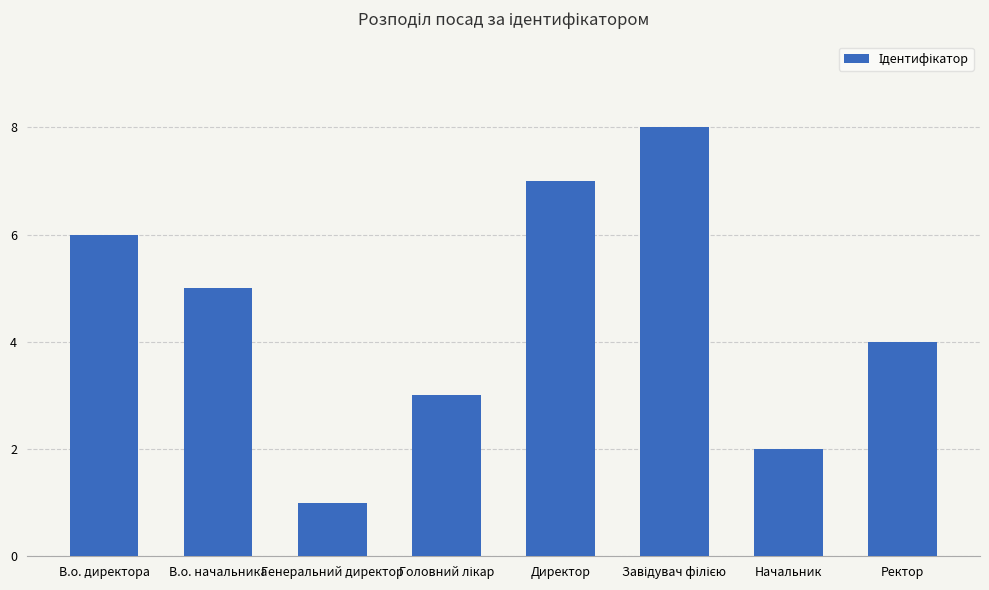

Count the number of categories in the chart.

8